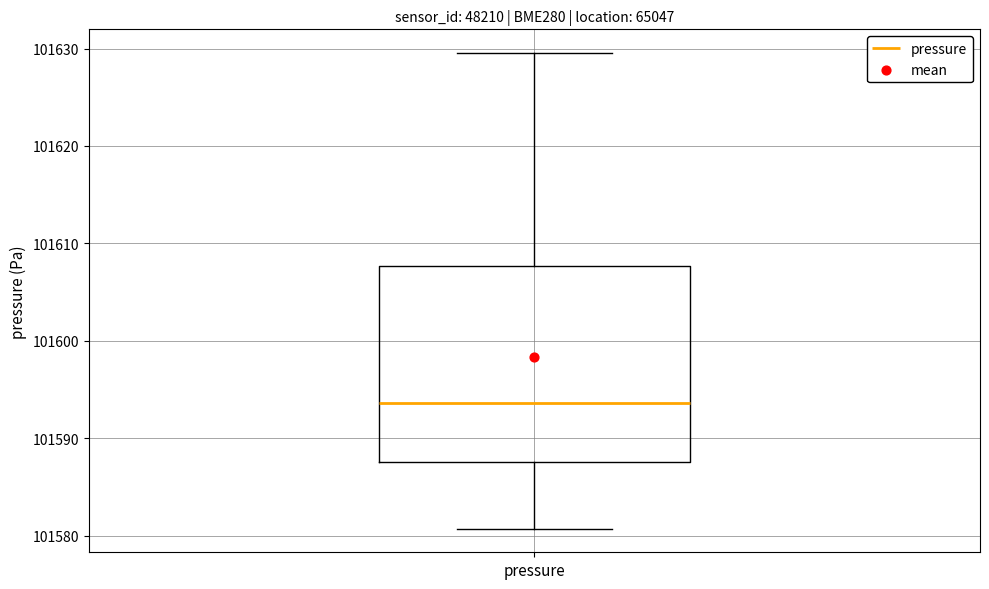

Read this box plot against the y-axis: the position of the median line, the range covered by the box, and the ends of both whiskers. The values are not printed on the chart, so give them approximately, as read against the axis.

median 101594, box 101588 to 101608, whiskers 101581 to 101630